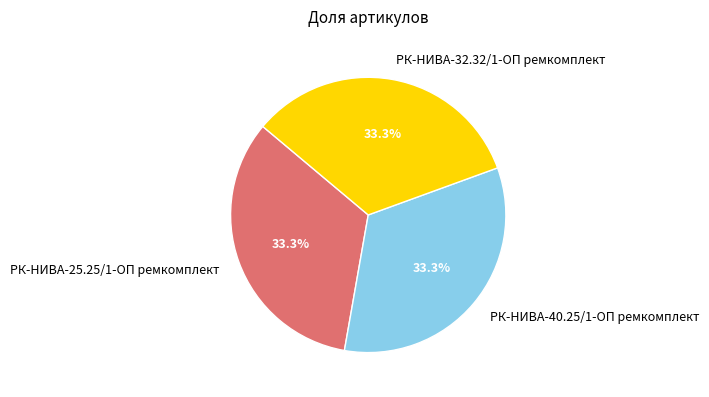

Approximately how many times larger is the value at РК-НИВА-25.25/1-ОП ремкомплект compared to РК-НИВА-32.32/1-ОП ремкомплект?

1.0